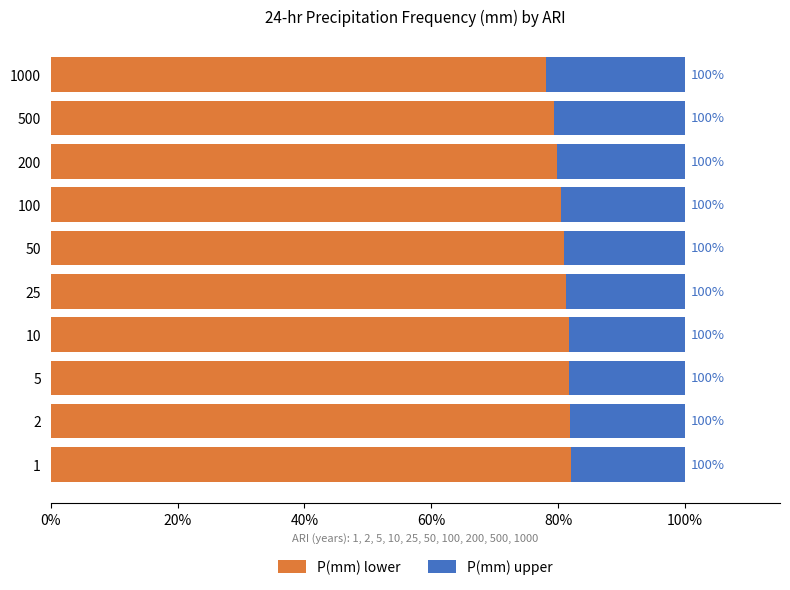

What are all the series names shown in the legend?

P(mm) lower, P(mm) upper